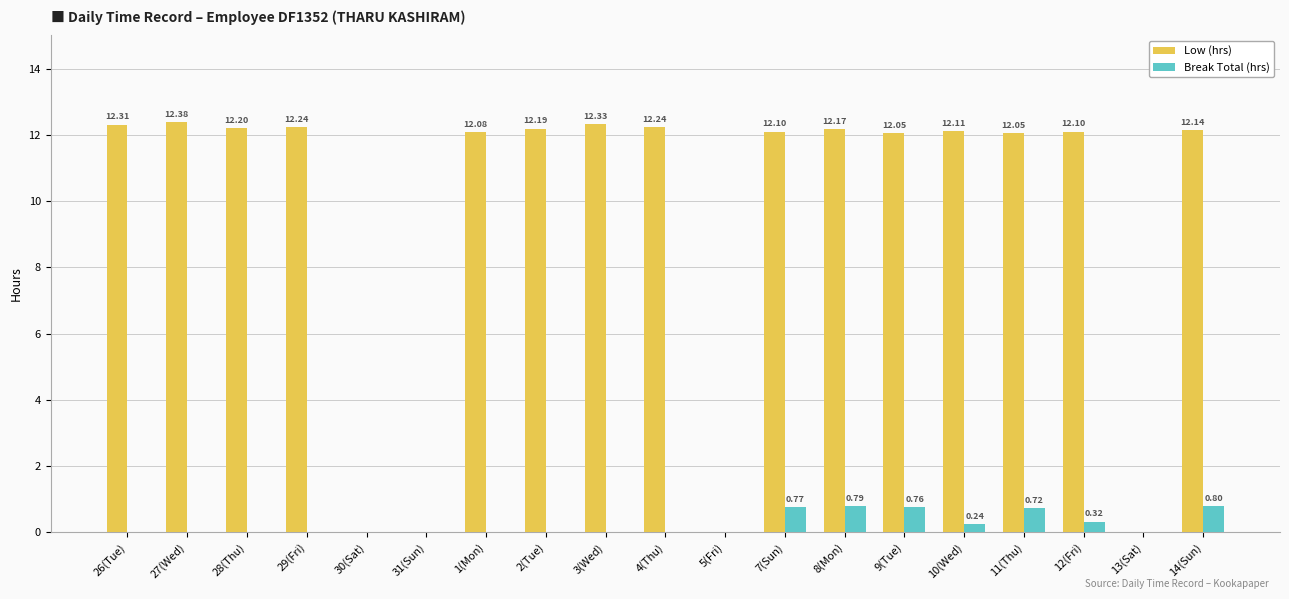

The value of Low (hrs) at 27(Wed) is 12.4. True or false?

True